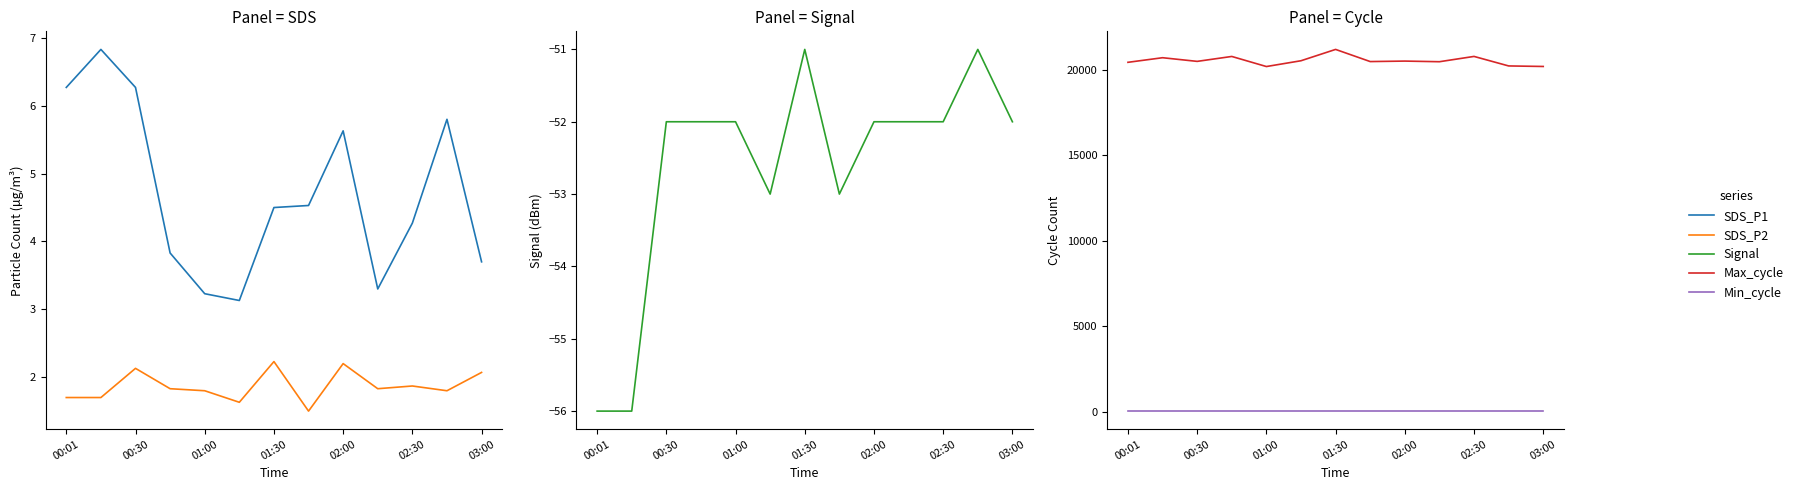

How many series are shown in this chart?

5